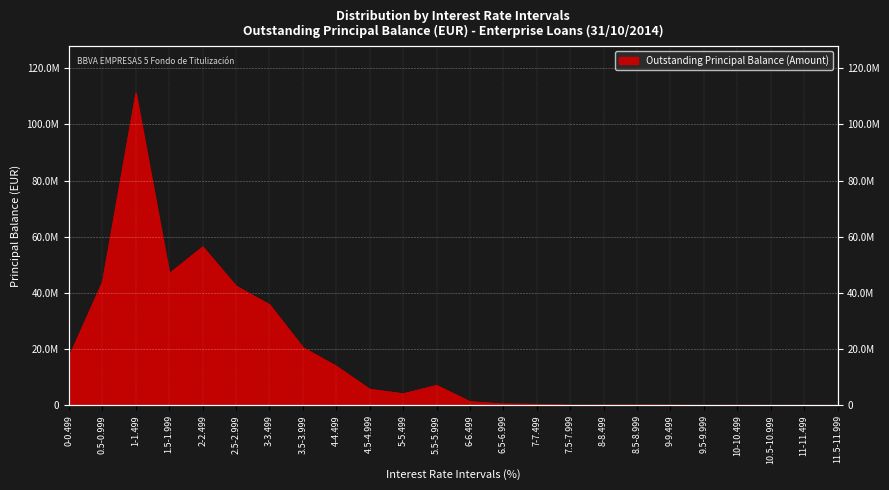

What is the average value?

17018876.1